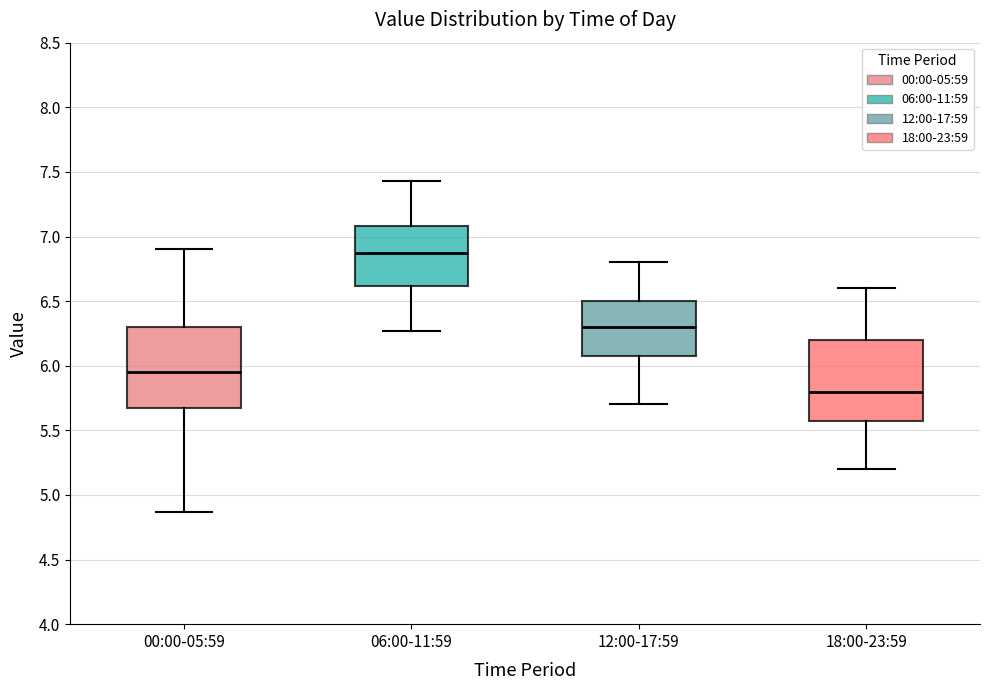

Reading left to right, transcribe this box plot: for each box, give where its median line is, the range the box spans, and where its two whiskers end, as read against the y-axis. The values are not printed on the chart, so give them approximately, as read against the axis.

00:00-05:59: median 5.95, box 5.65 to 6.30, whiskers 4.85 to 6.90
06:00-11:59: median 6.85, box 6.60 to 7.10, whiskers 6.25 to 7.45
12:00-17:59: median 6.30, box 6.10 to 6.50, whiskers 5.70 to 6.80
18:00-23:59: median 5.80, box 5.60 to 6.20, whiskers 5.20 to 6.60